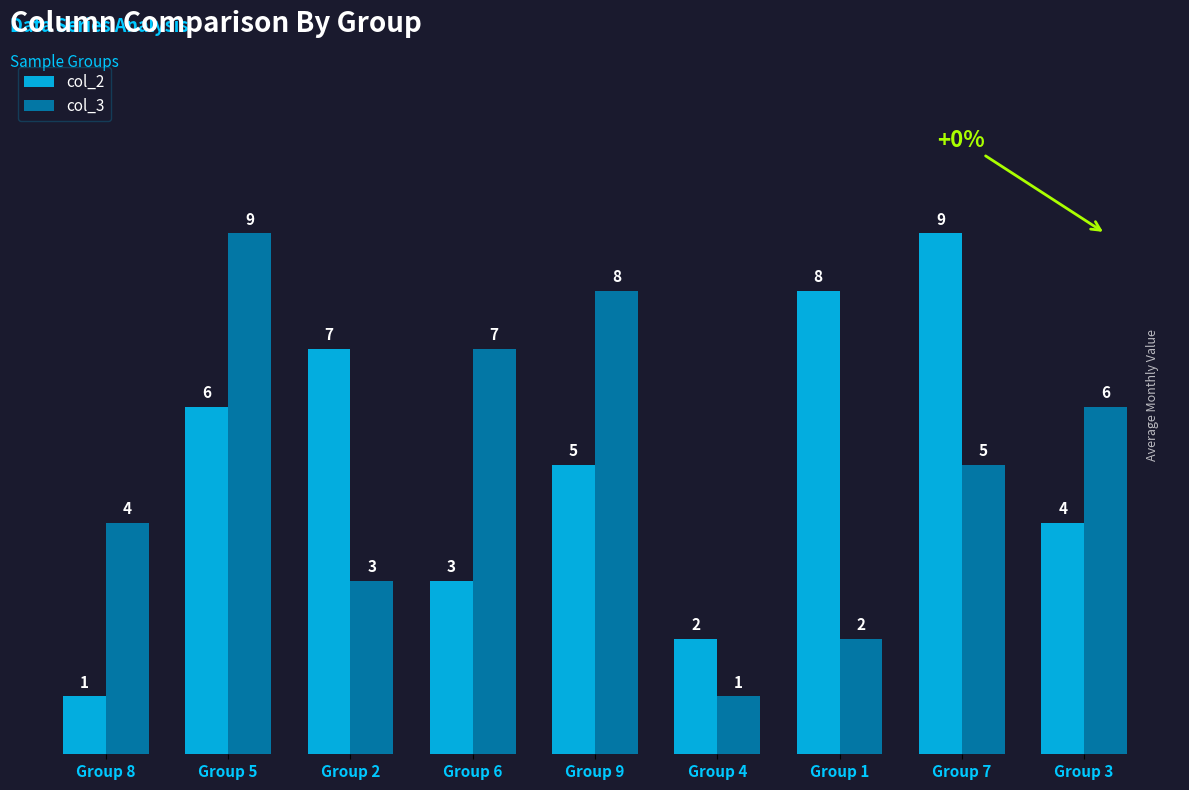

What is the difference between the col_2 values at Group 7 and Group 5?

3